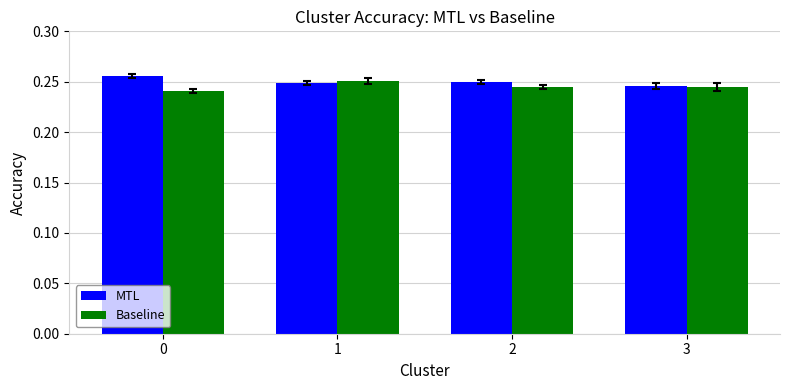

Rank the series at 0 from lowest to highest value.

Baseline, MTL